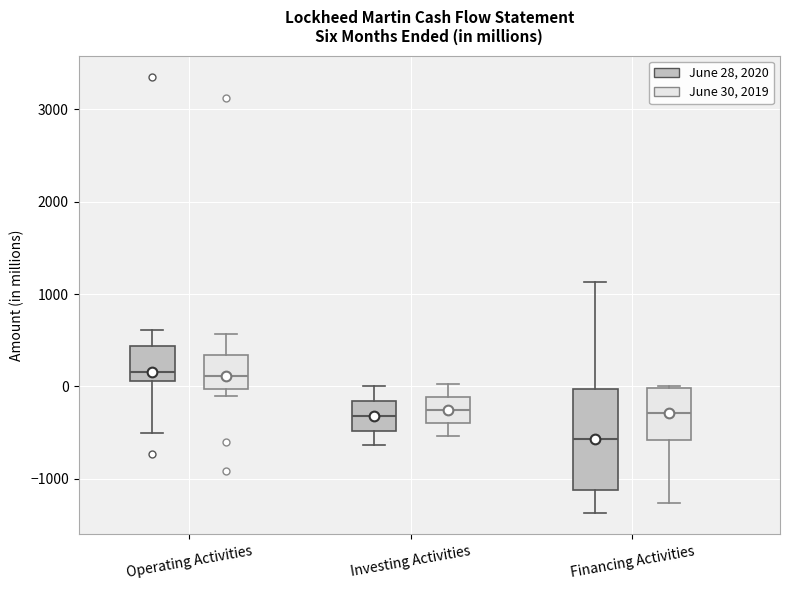

Which box is the tallest, from its lower edge to its upper edge?

Financing Activities (June 28, 2020)